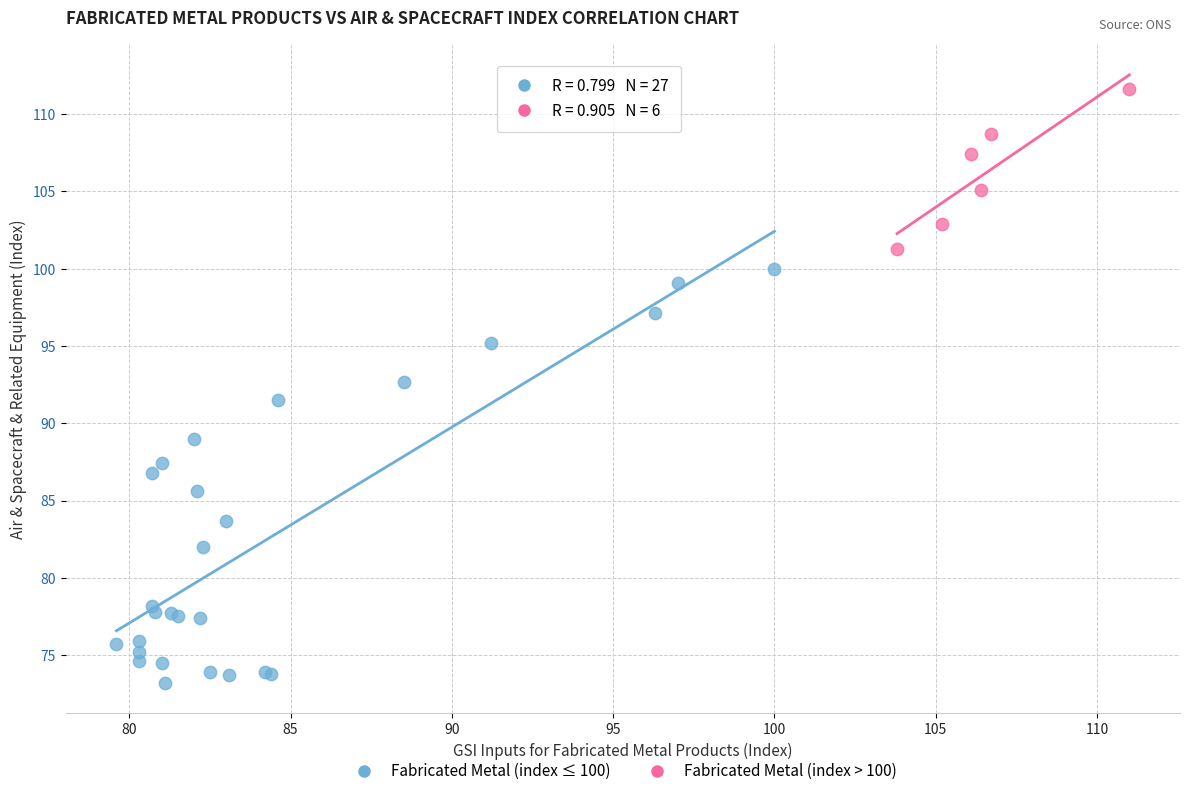

Which series reaches the minimum Y coordinate?

Fabricated Metal (index ≤ 100)